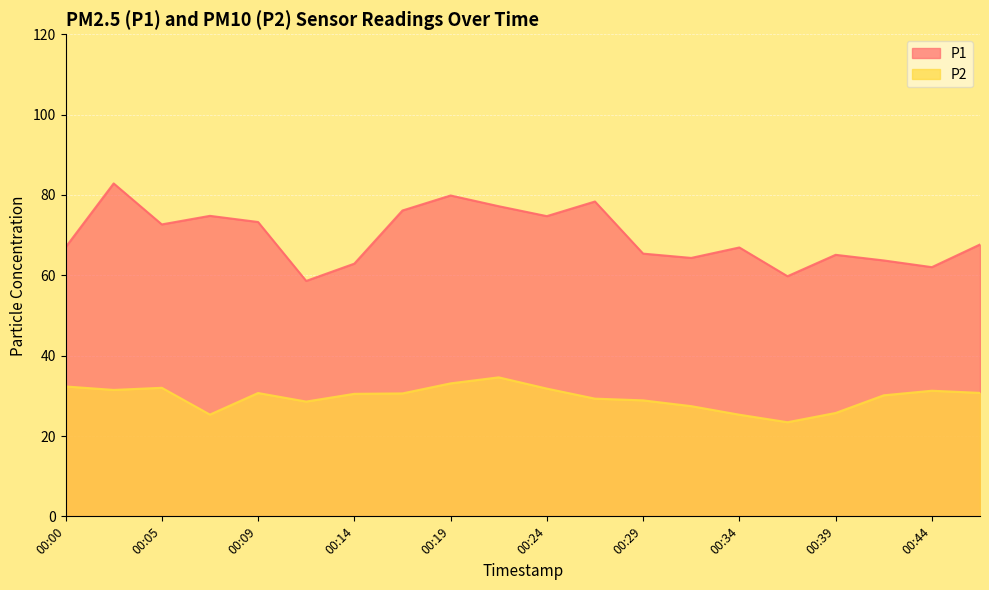

What is the greatest value displayed?

82.9